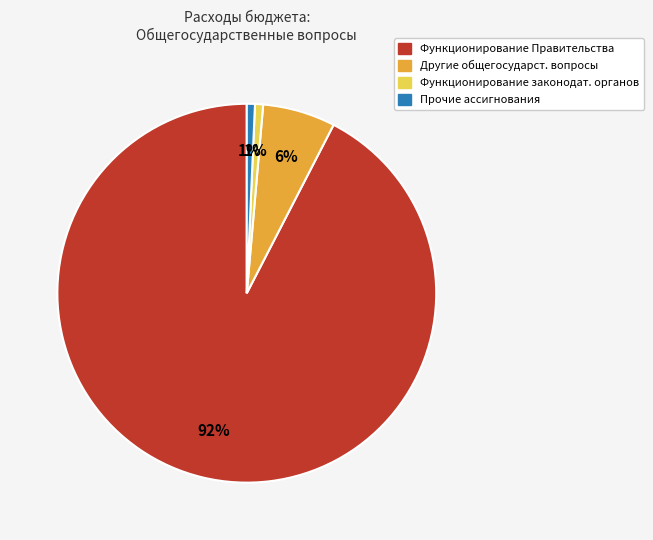

Is it true that Функционирование Правительства is 92% of the pie?

True